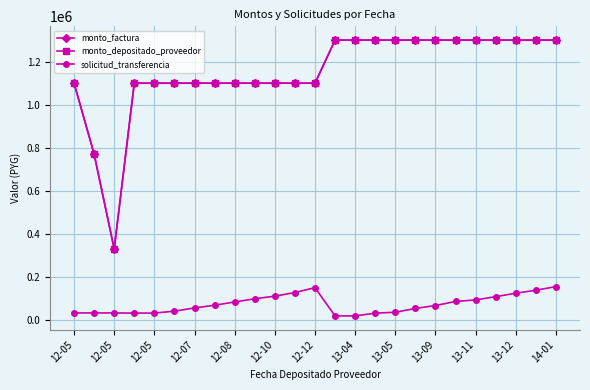

Is this an area chart (filled region under the line)?

No